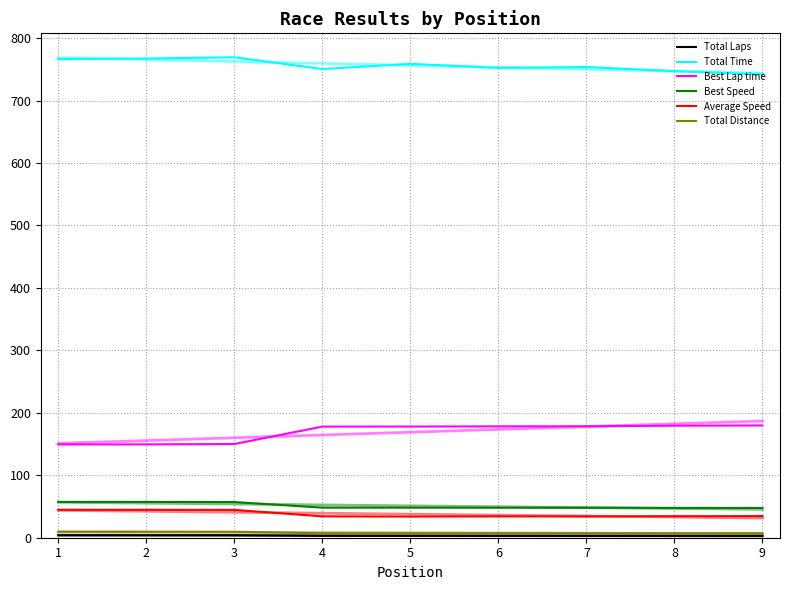

How many lines are shown in the chart?

12